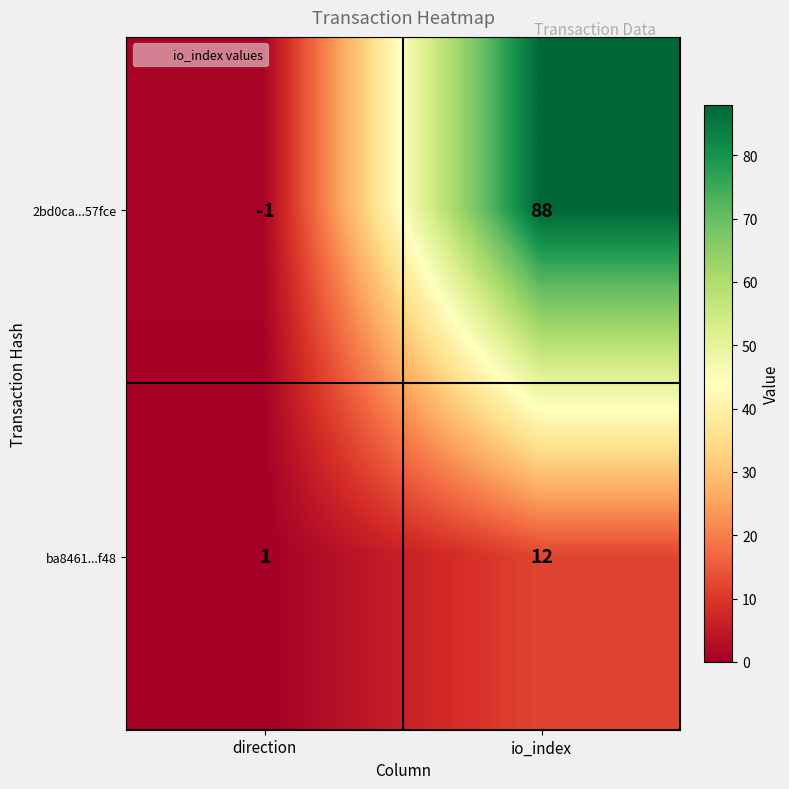

Where is 2bd0ca...57fce nearest to the value 43?

direction